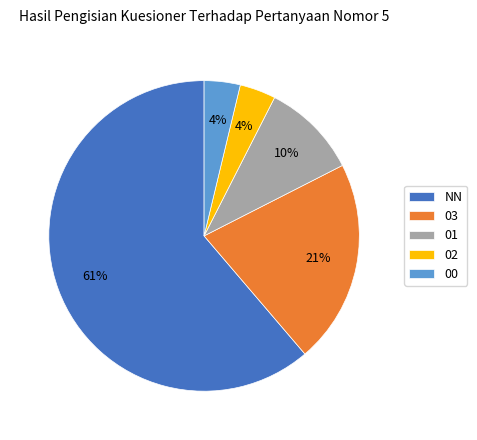

The NN slice represents 66% of the pie. True or false?

False